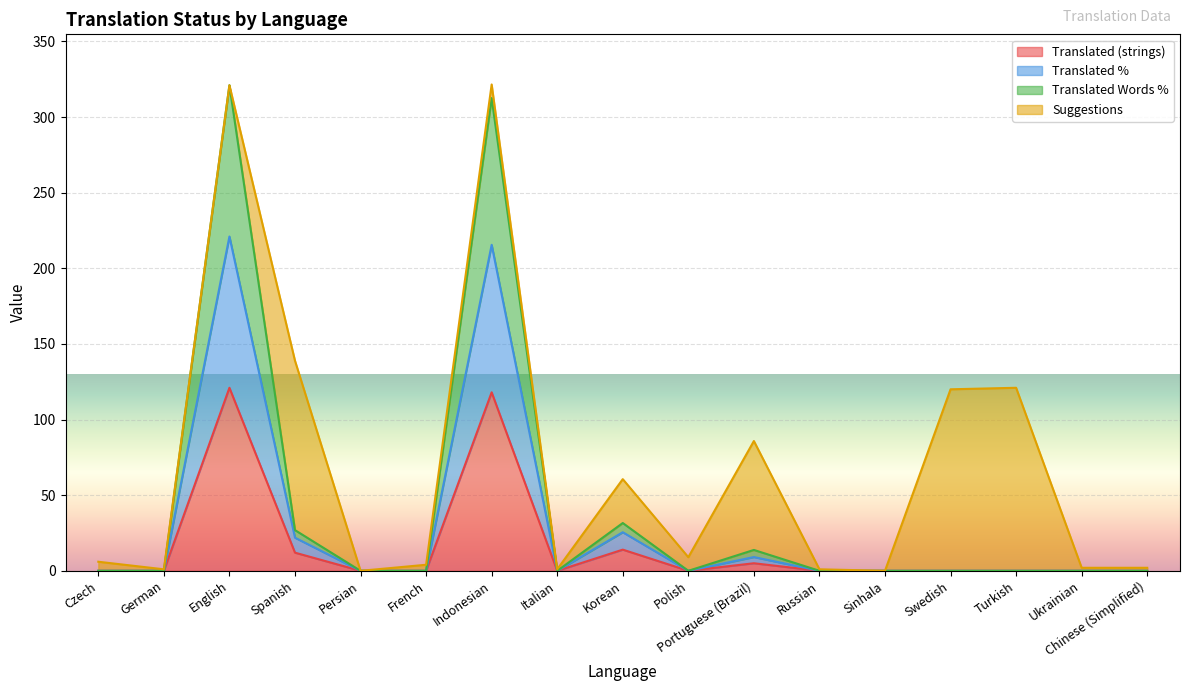

True or false: translated and translated_words_percent cross at least once.

False